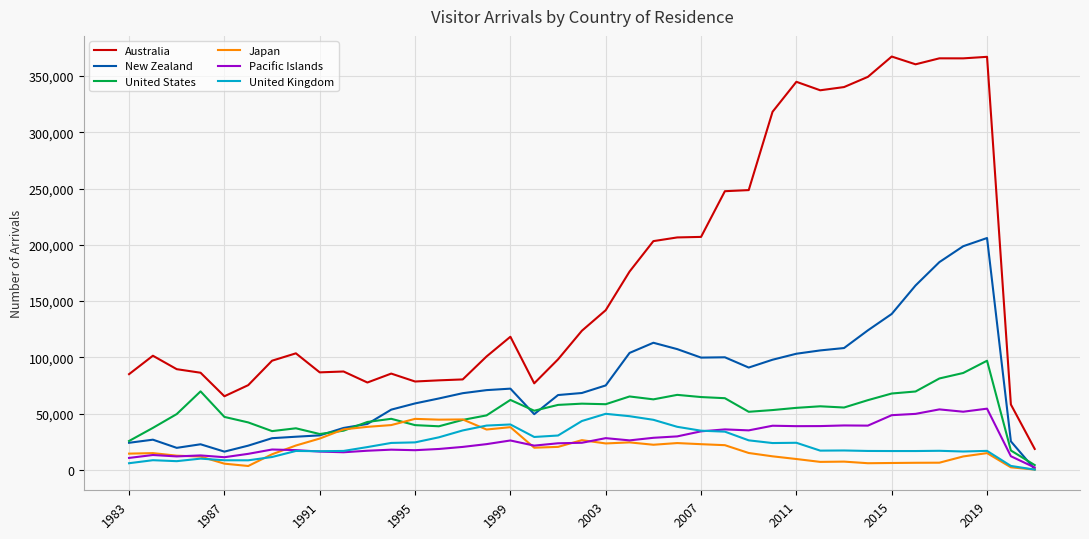

Which series has the largest total across all categories?

Australia